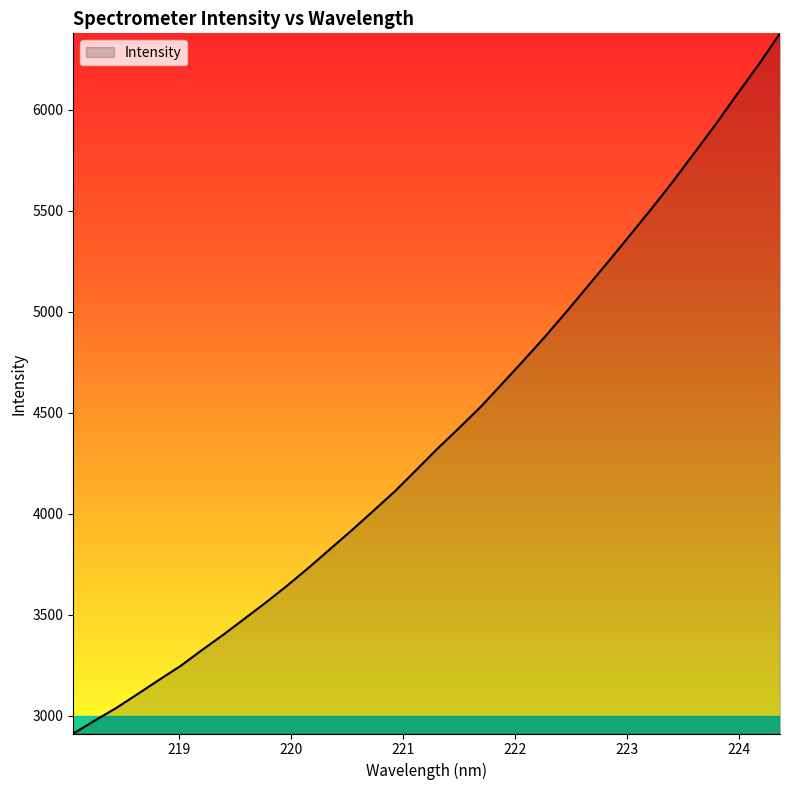

What is the difference between the maximum and minimum values?

3466.0